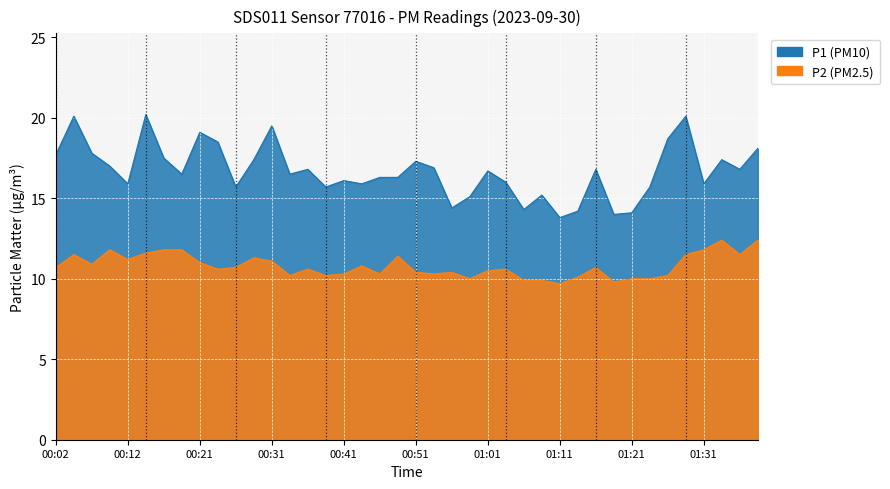

Where is the first local maximum for P1?

00:04